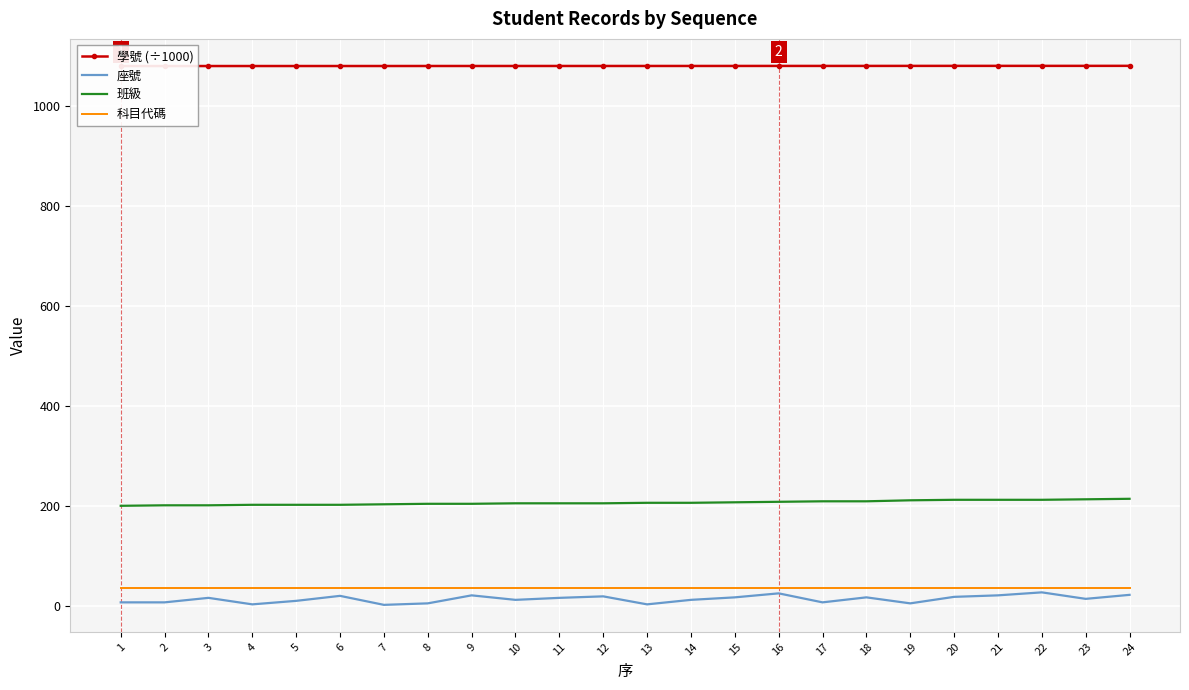

True or false: 學號 (÷1000) and 座號 cross at least once.

False